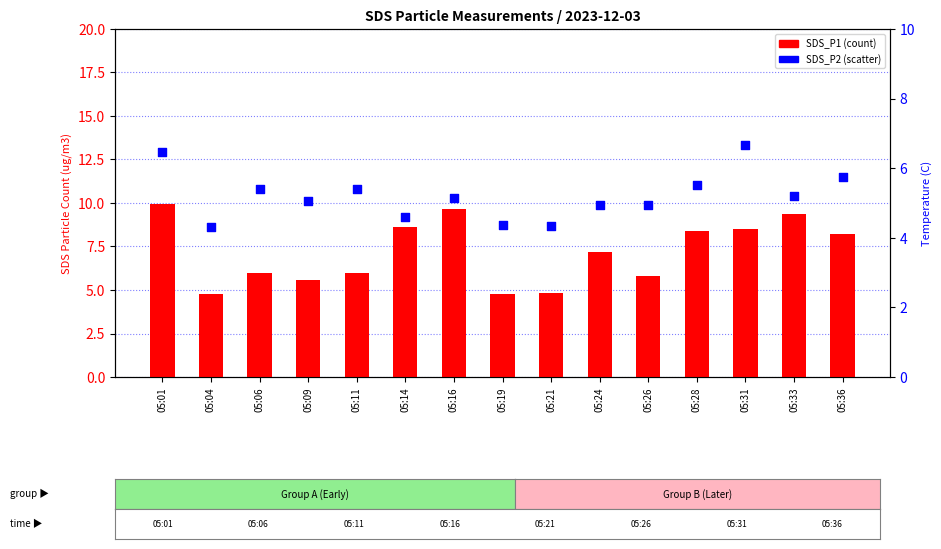

What is the total value across all series at 05:26?

10.7